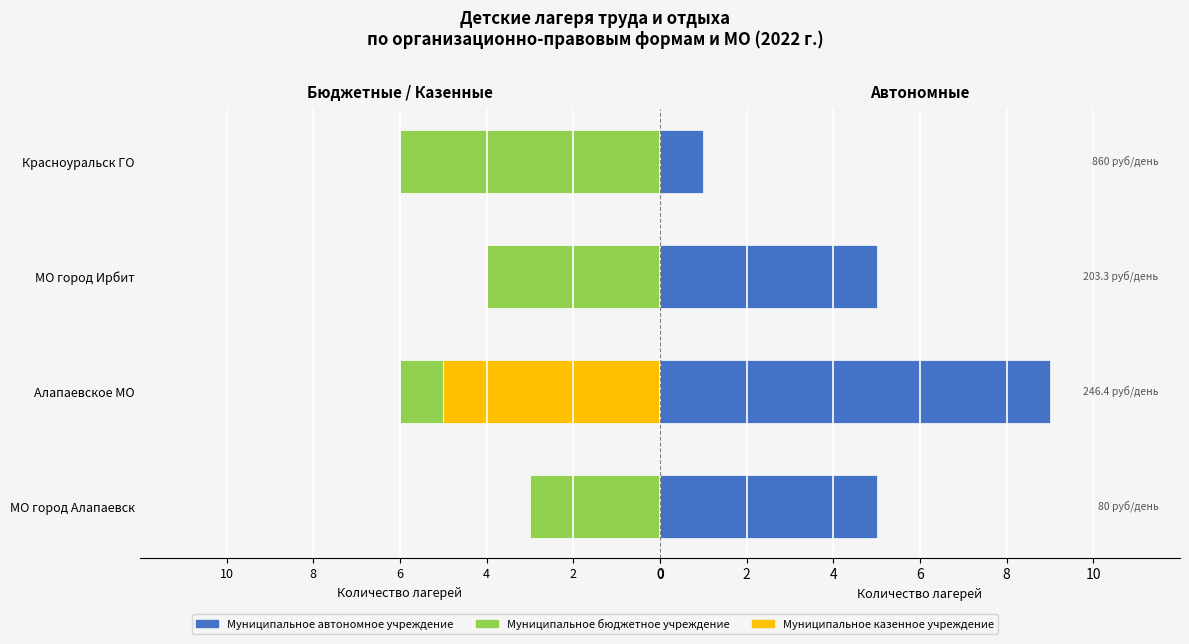

What is the spread (max minus min) of values at МО город Алапаевск?

8